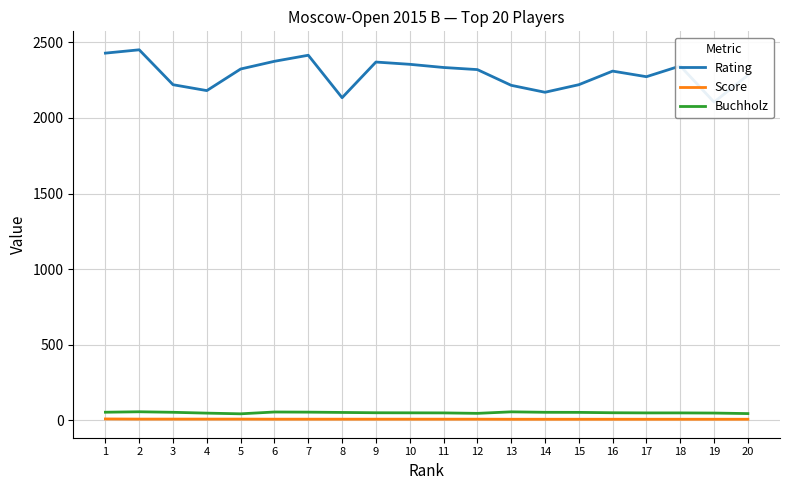

Reading right to left, extract all data points from this chart.

Rating: 20=2283.0	19=2105.0	18=2344.0	17=2273.0	16=2310.0	15=2220.0	14=2170.0	13=2216.0	12=2320.0	11=2334.0	10=2355.0	9=2370.0	8=2134.0	7=2415.0	6=2375.0	5=2324.0	4=2181.0	3=2220.0	2=2451.0	1=2429.0
Score: 20=6.0	19=6.0	18=6.0	17=6.0	16=6.0	15=6.0	14=6.0	13=6.0	12=6.5	11=6.5	10=6.5	9=6.5	8=6.5	7=6.5	6=6.5	5=7.0	4=7.0	3=7.0	2=7.0	1=8.0
Buchholz: 20=43.5	19=47.0	18=48.0	17=48.0	16=49.0	15=51.5	14=52.0	13=55.0	12=45.0	11=48.0	10=48.5	9=49.0	8=51.0	7=53.0	6=54.0	5=42.0	4=46.5	3=52.0	2=55.5	1=52.5